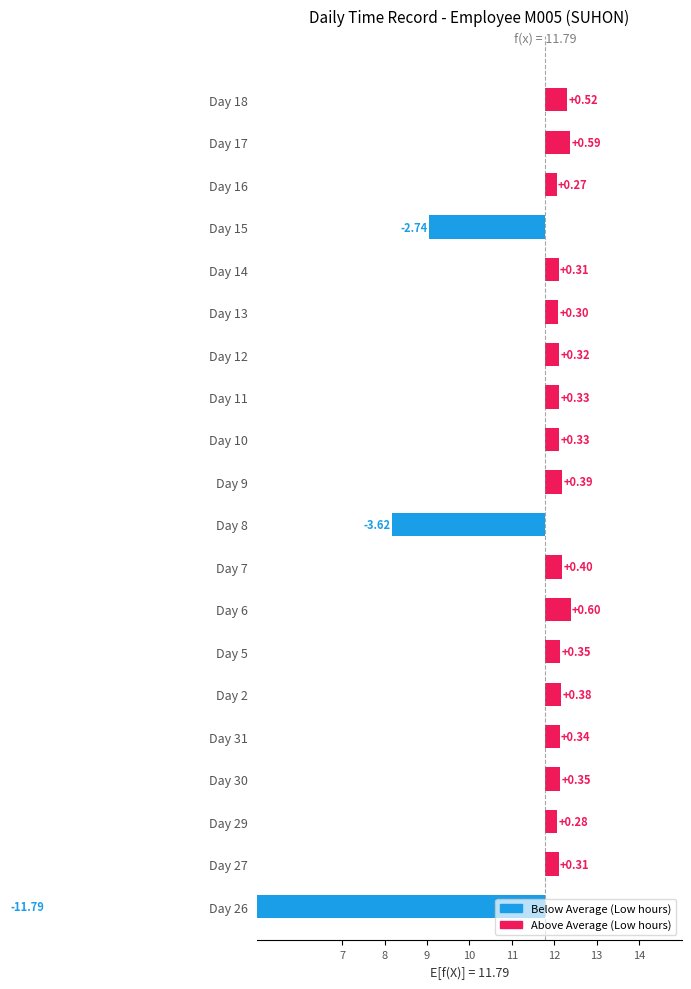

How many values are below zero?

3